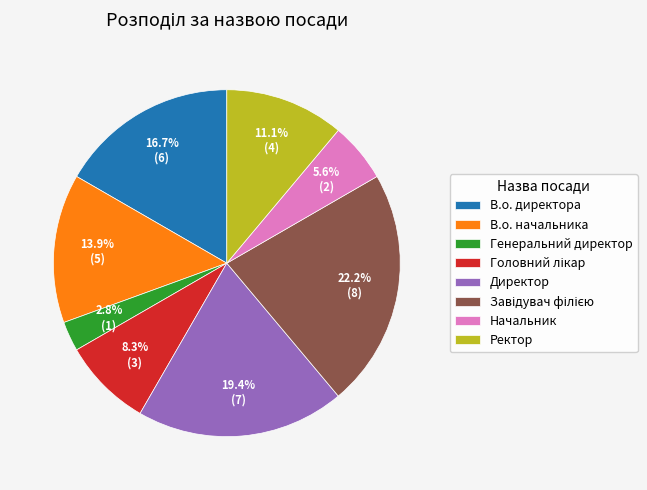

Is there a majority slice in this chart?

No